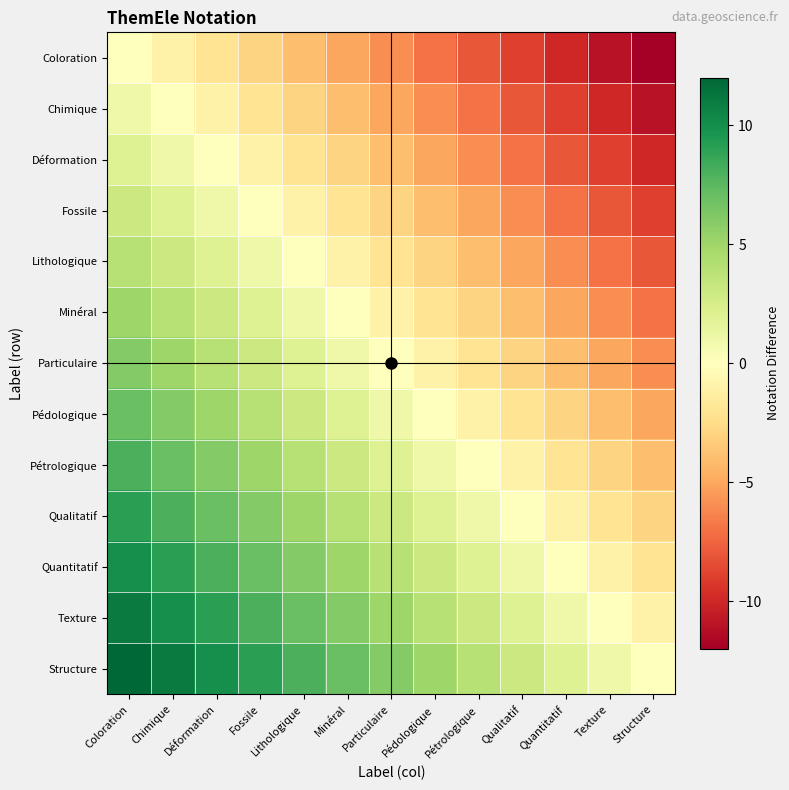

At which category does the chart reach its peak across all series?

Coloration